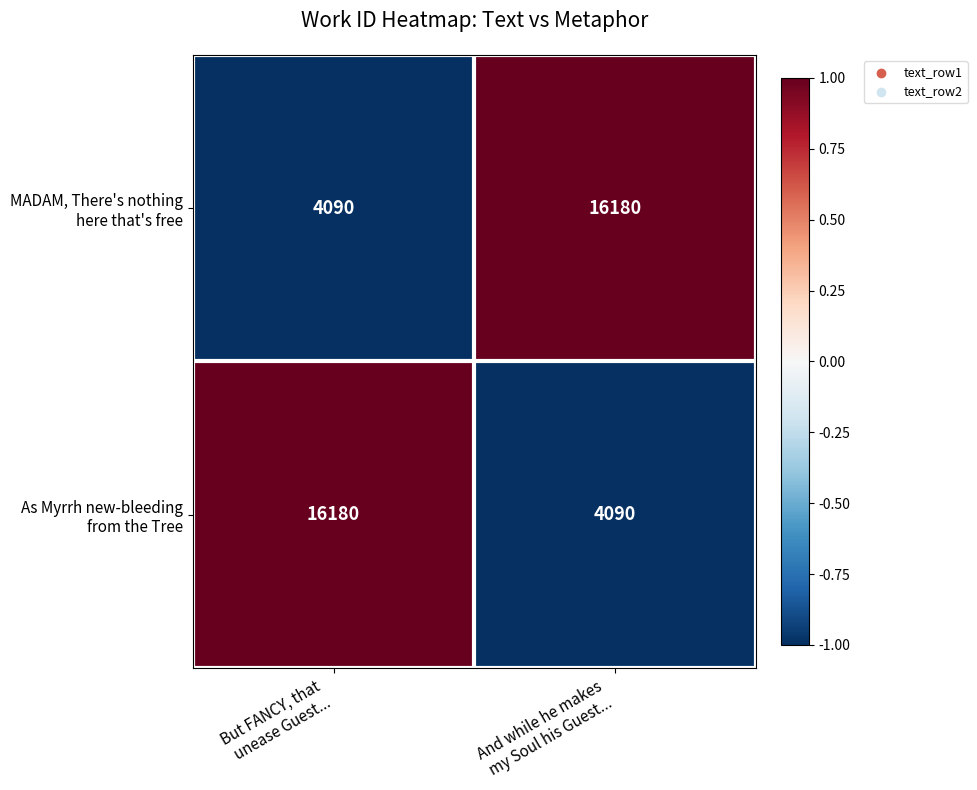

What is the maximum value shown in the chart?

16180